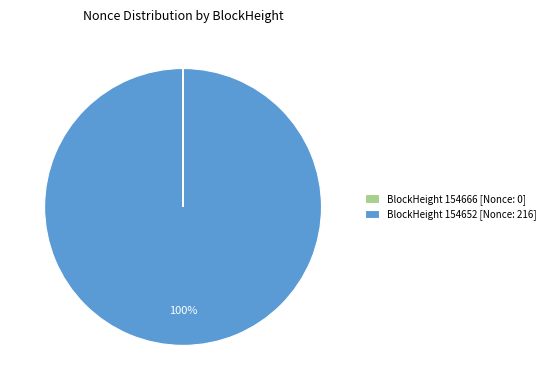

To the nearest percent, what is the difference between the largest and smallest slice percentages?

100%